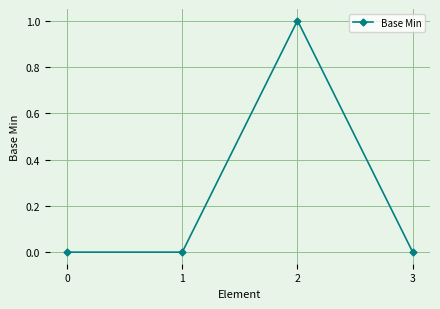

At which category does the data reach its first local peak?

2